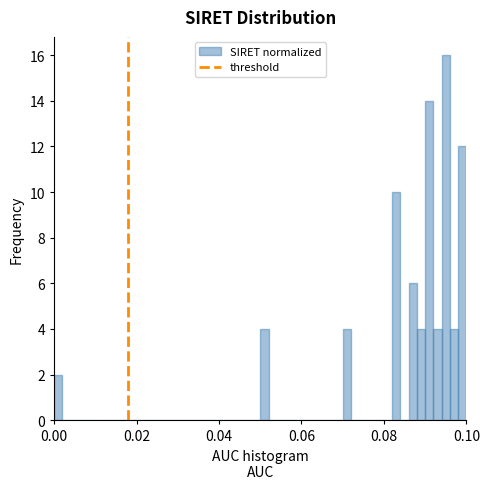

Around what value on the x-axis is the tallest bar? Give the approximate position of its centre, as read against the axis.

0.096